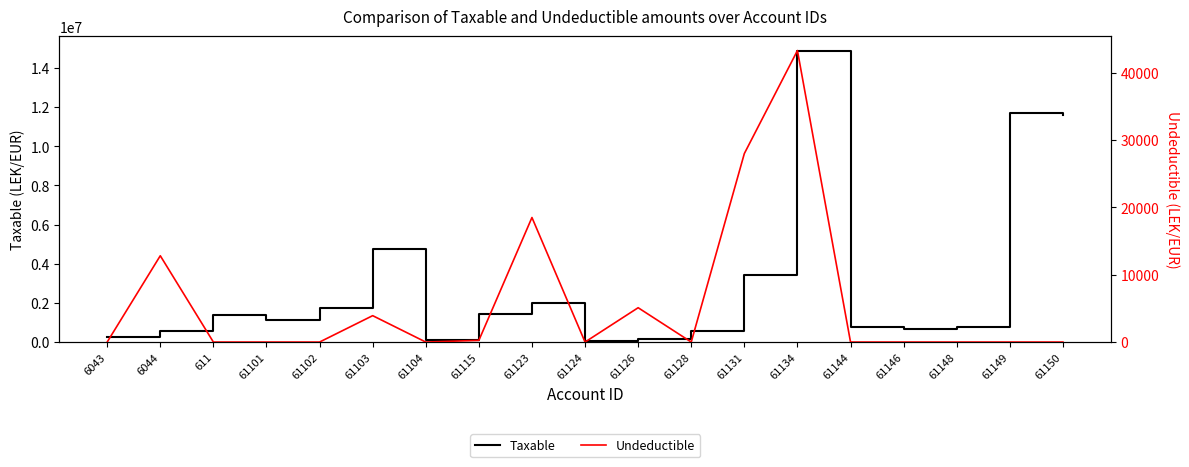

What are all the series names shown in the legend?

Taxable, Undeductible